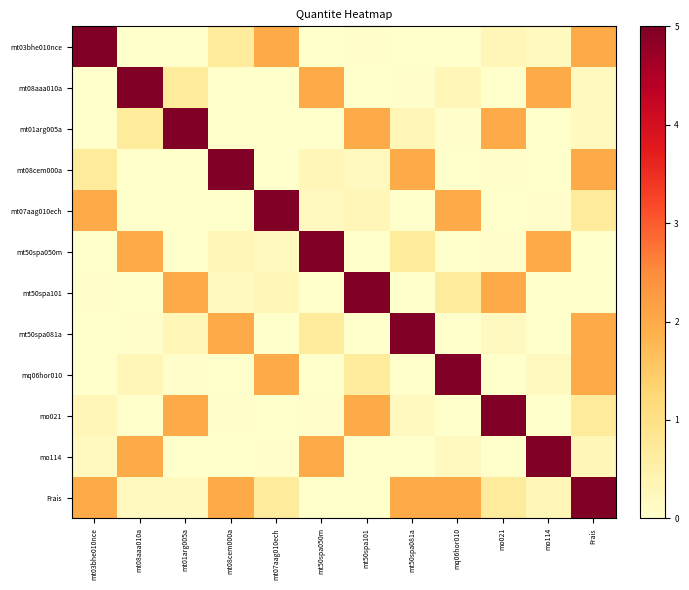

Reading right to left, list all the values displayed in this chart.

mt03bhe010nce: Frais=2.0	mo114=0.2	mo021=0.3	mq06hor010=0.0	mt50spa081a=0.0	mt50spa101=0.1	mt50spa050m=0.0	mt07aag010ech=2.0	mt08cem000a=0.7	mt01arg005a=0.0	mt08aaa010a=0.0	mt03bhe010nce=5.0
mt08aaa010a: Frais=0.2	mo114=2.0	mo021=0.0	mq06hor010=0.3	mt50spa081a=0.1	mt50spa101=0.0	mt50spa050m=2.0	mt07aag010ech=0.0	mt08cem000a=0.0	mt01arg005a=0.7	mt08aaa010a=5.0	mt03bhe010nce=0.0
mt01arg005a: Frais=0.2	mo114=0.0	mo021=2.0	mq06hor010=0.1	mt50spa081a=0.3	mt50spa101=2.0	mt50spa050m=0.0	mt07aag010ech=0.0	mt08cem000a=0.0	mt01arg005a=5.0	mt08aaa010a=0.7	mt03bhe010nce=0.0
mt08cem000a: Frais=2.0	mo114=0.0	mo021=0.1	mq06hor010=0.0	mt50spa081a=2.0	mt50spa101=0.2	mt50spa050m=0.3	mt07aag010ech=0.0	mt08cem000a=5.0	mt01arg005a=0.0	mt08aaa010a=0.0	mt03bhe010nce=0.7
mt07aag010ech: Frais=0.7	mo114=0.1	mo021=0.0	mq06hor010=2.0	mt50spa081a=0.0	mt50spa101=0.3	mt50spa050m=0.2	mt07aag010ech=5.0	mt08cem000a=0.0	mt01arg005a=0.0	mt08aaa010a=0.0	mt03bhe010nce=2.0
mt50spa050m: Frais=0.0	mo114=2.0	mo021=0.1	mq06hor010=0.0	mt50spa081a=0.7	mt50spa101=0.0	mt50spa050m=5.0	mt07aag010ech=0.2	mt08cem000a=0.3	mt01arg005a=0.0	mt08aaa010a=2.0	mt03bhe010nce=0.0
mt50spa101: Frais=0.0	mo114=0.0	mo021=2.0	mq06hor010=0.7	mt50spa081a=0.0	mt50spa101=5.0	mt50spa050m=0.0	mt07aag010ech=0.3	mt08cem000a=0.2	mt01arg005a=2.0	mt08aaa010a=0.0	mt03bhe010nce=0.1
mt50spa081a: Frais=2.0	mo114=0.0	mo021=0.2	mq06hor010=0.0	mt50spa081a=5.0	mt50spa101=0.0	mt50spa050m=0.7	mt07aag010ech=0.0	mt08cem000a=2.0	mt01arg005a=0.3	mt08aaa010a=0.1	mt03bhe010nce=0.0
mq06hor010: Frais=2.0	mo114=0.2	mo021=0.0	mq06hor010=5.0	mt50spa081a=0.0	mt50spa101=0.7	mt50spa050m=0.0	mt07aag010ech=2.0	mt08cem000a=0.0	mt01arg005a=0.1	mt08aaa010a=0.3	mt03bhe010nce=0.0
mo021: Frais=0.7	mo114=0.0	mo021=5.0	mq06hor010=0.0	mt50spa081a=0.2	mt50spa101=2.0	mt50spa050m=0.1	mt07aag010ech=0.0	mt08cem000a=0.1	mt01arg005a=2.0	mt08aaa010a=0.0	mt03bhe010nce=0.3
mo114: Frais=0.3	mo114=5.0	mo021=0.0	mq06hor010=0.2	mt50spa081a=0.0	mt50spa101=0.0	mt50spa050m=2.0	mt07aag010ech=0.1	mt08cem000a=0.0	mt01arg005a=0.0	mt08aaa010a=2.0	mt03bhe010nce=0.2
Frais: Frais=5.0	mo114=0.3	mo021=0.7	mq06hor010=2.0	mt50spa081a=2.0	mt50spa101=0.0	mt50spa050m=0.0	mt07aag010ech=0.7	mt08cem000a=2.0	mt01arg005a=0.2	mt08aaa010a=0.2	mt03bhe010nce=2.0